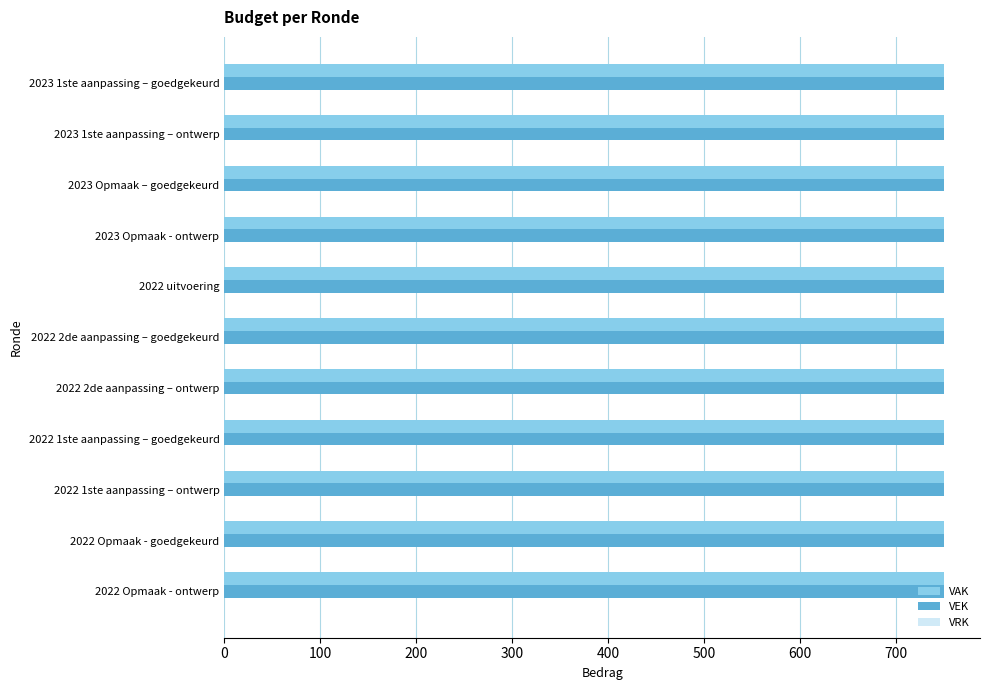

What is the label of the 7th bar from the right?

2022 uitvoering